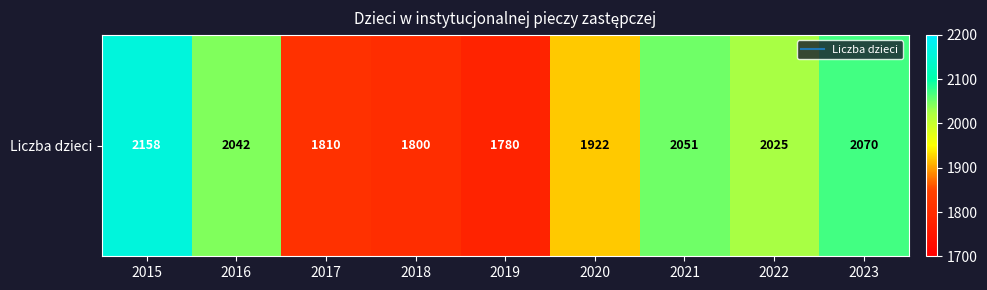

Approximately how many times larger is the value at 2023 compared to 2021?

1.0